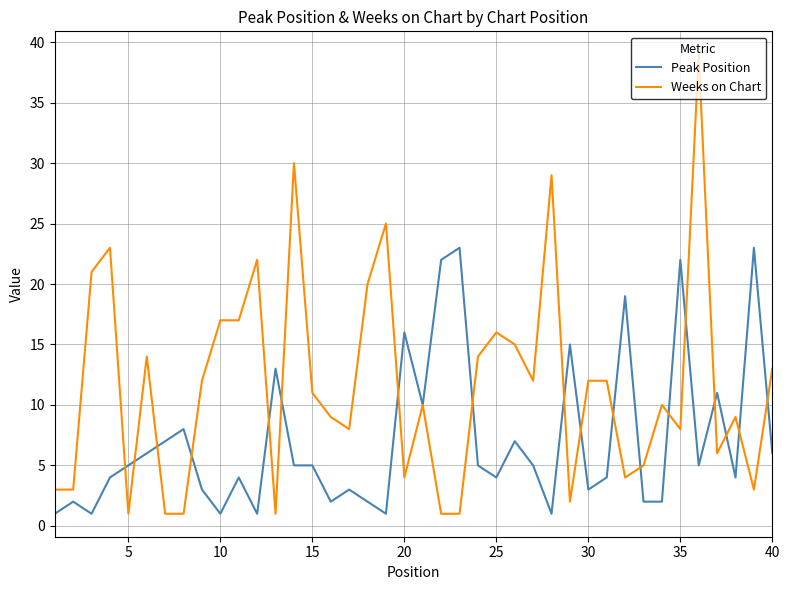

True or false: Peak Position and Weeks on Chart cross at least once.

True